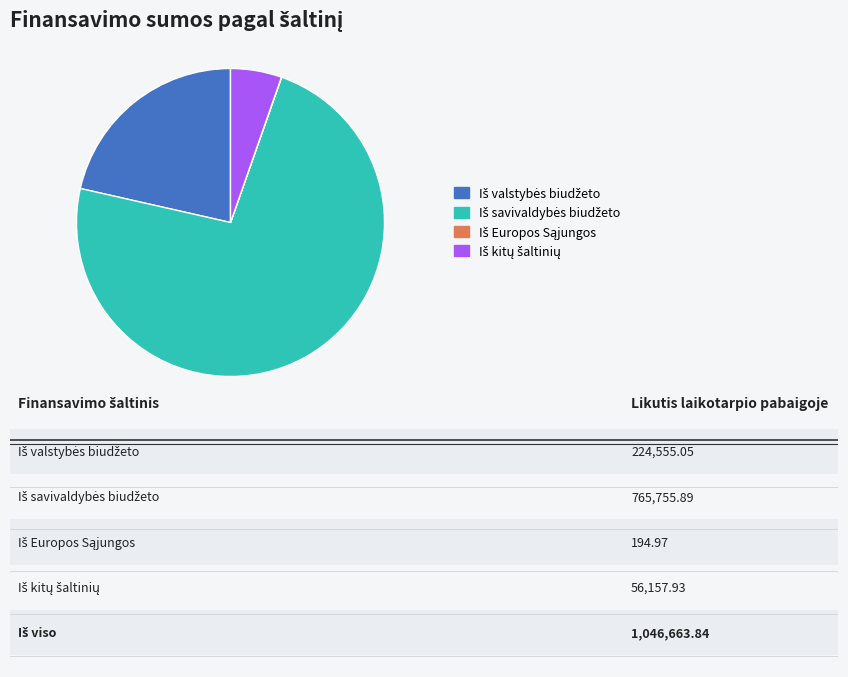

Is there a majority slice in this chart?

Yes